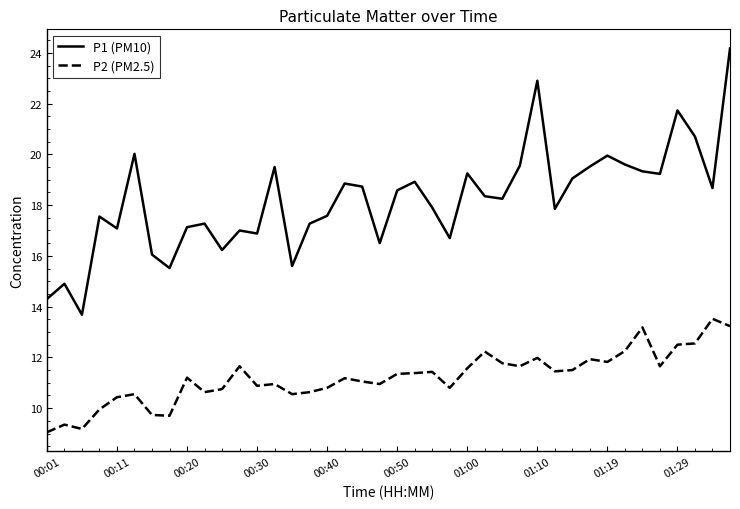

What is the difference between the maximum and second lowest values in the P2 (PM2.5) series?

4.3